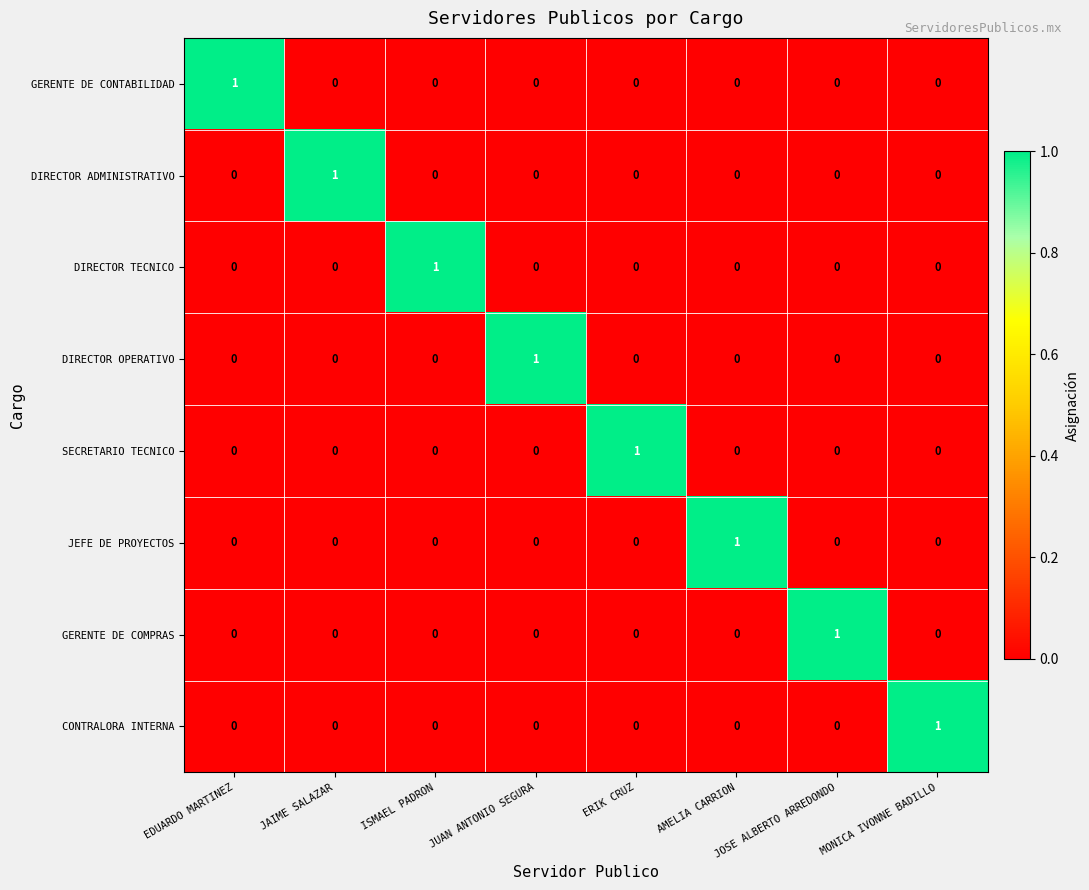

At how many categories does at least one series exceed 0?

8